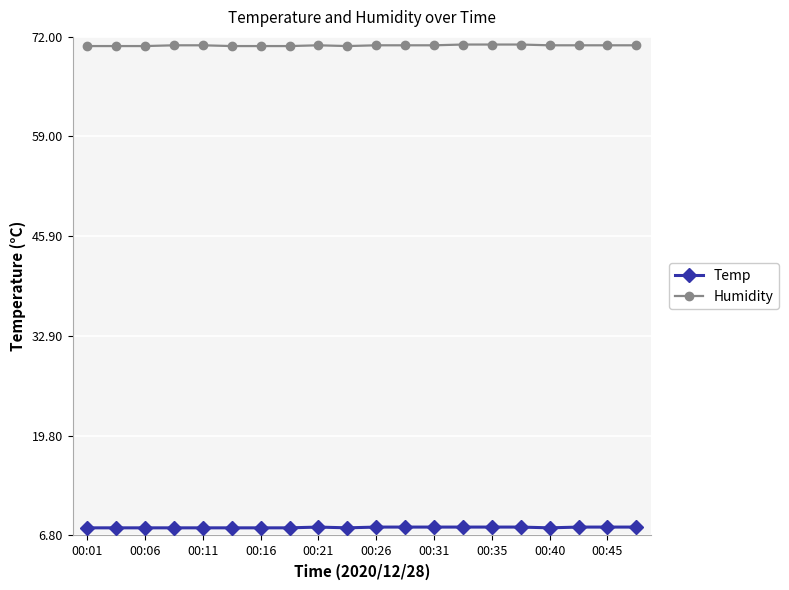

What is the value of the Temp point at the 9th from the left?

7.9